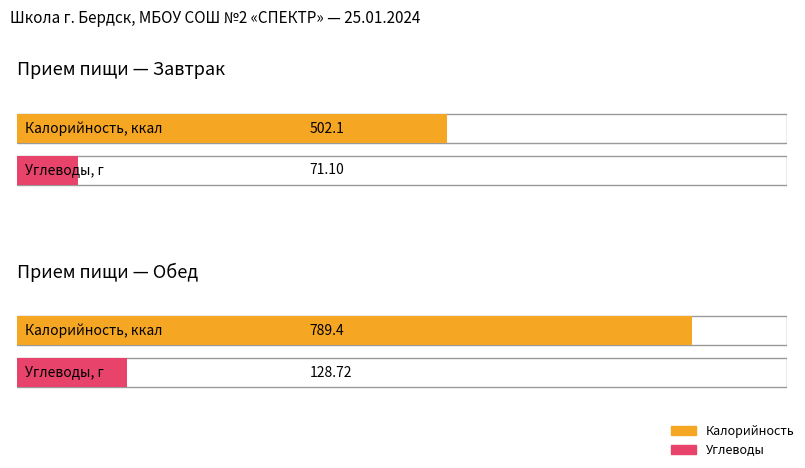

What is the difference between the maximum and minimum values in the Углеводы series?

57.6